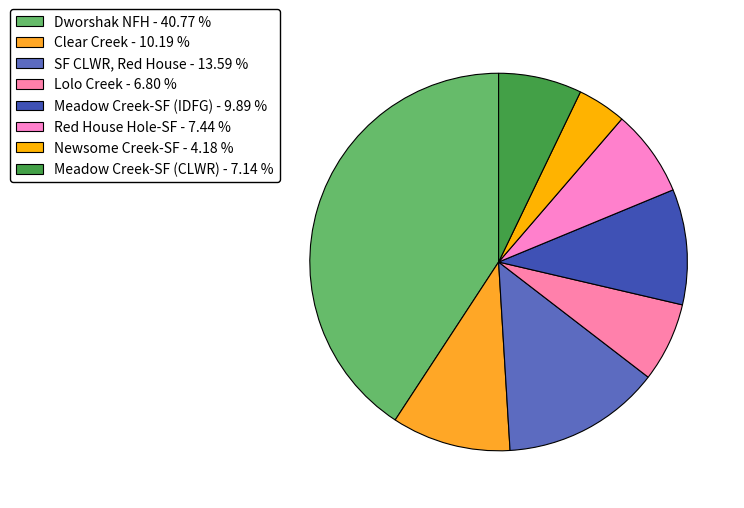

Between Newsome Creek-SF and Meadow Creek-SF (IDFG), which is larger?

Meadow Creek-SF (IDFG)